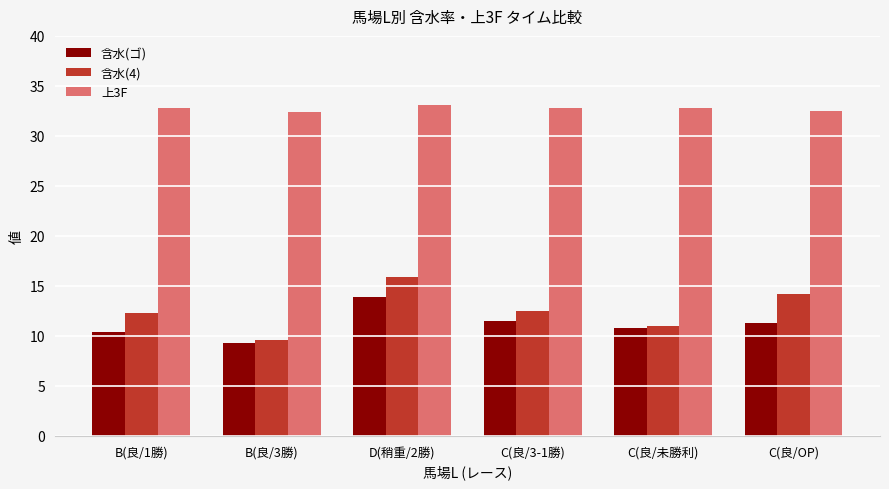

What is the label of the 6th bar from the left?

C(良/OP)